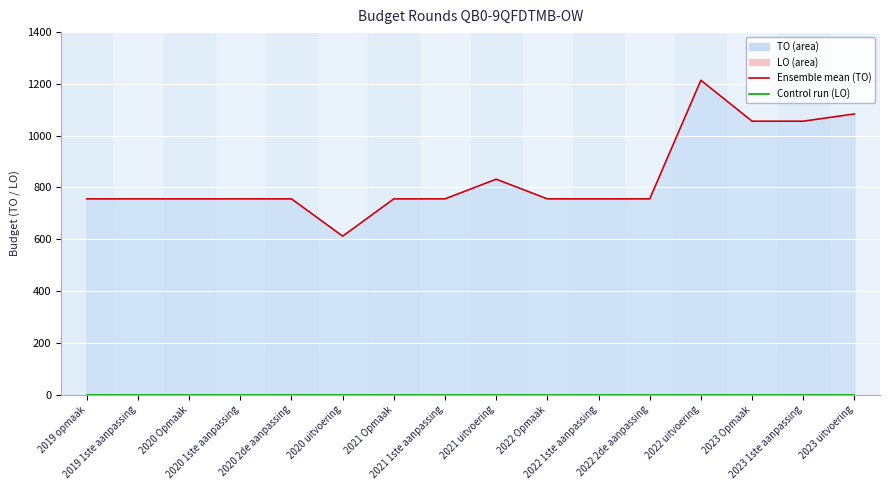

Rank the series by their average value, from lowest to highest.

Control run (LO), Ensemble mean (TO)